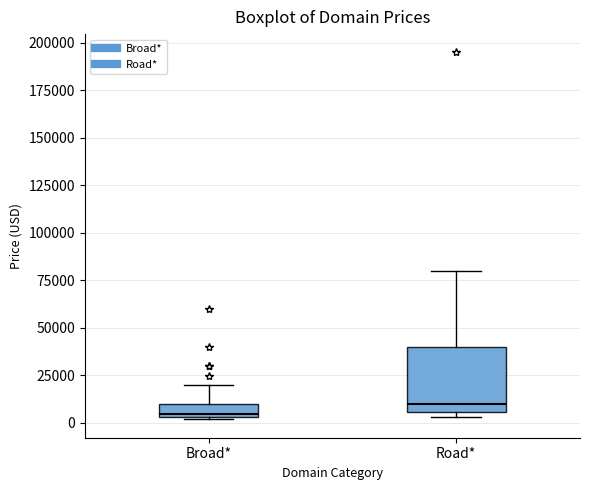

Which box's median line is the highest?

Road*